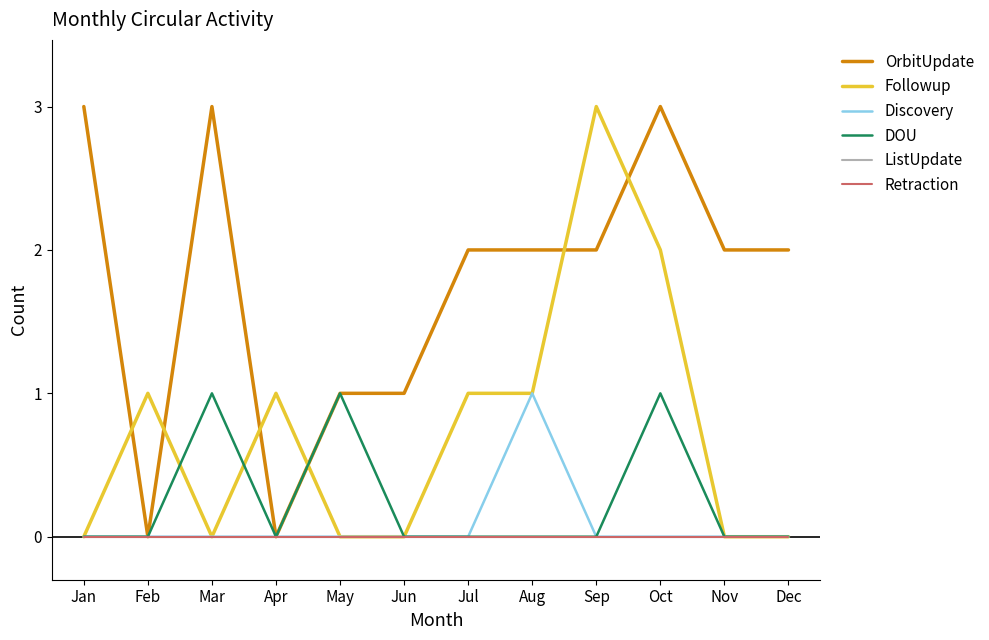

Does the chart have visible grid lines?

No